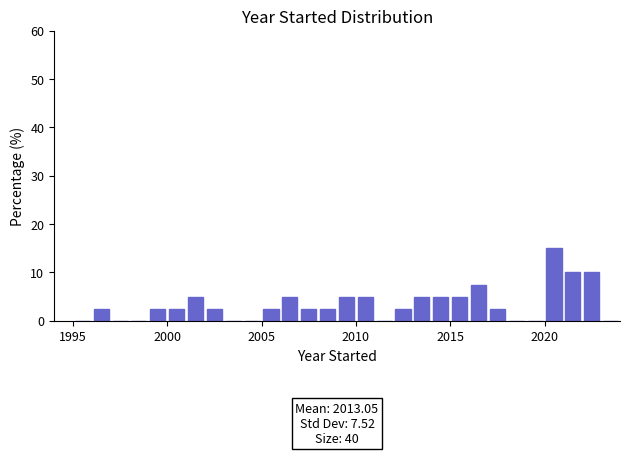

Around what value on the x-axis is the tallest bar? Give the approximate position of its centre, as read against the axis.

2020.5